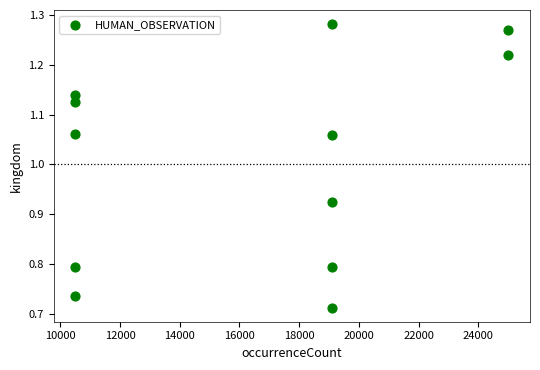

What is the average X value?

16504.0